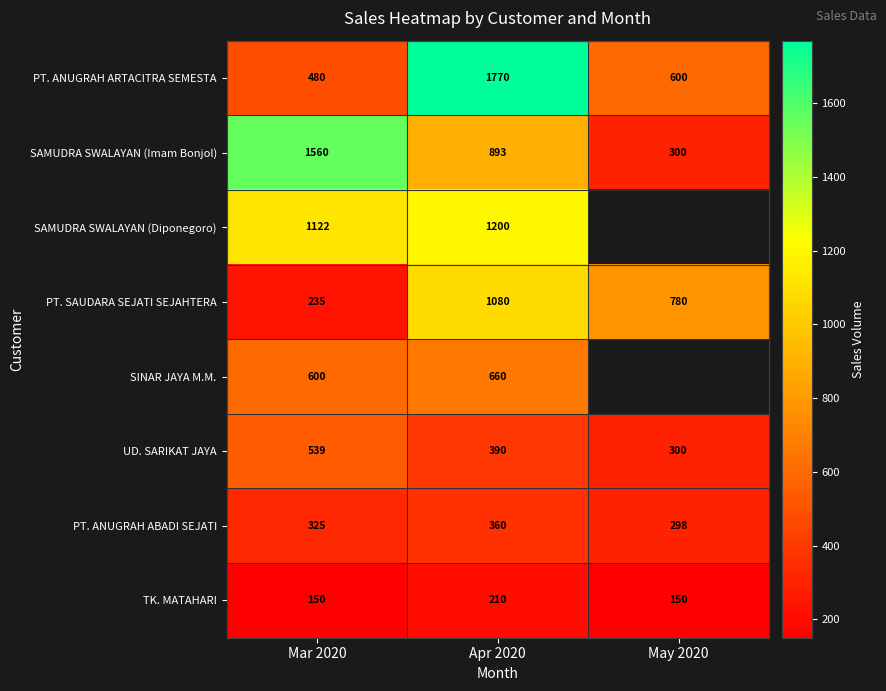

At which label does UD. SARIKAT JAYA first exceed 390?

Mar 2020